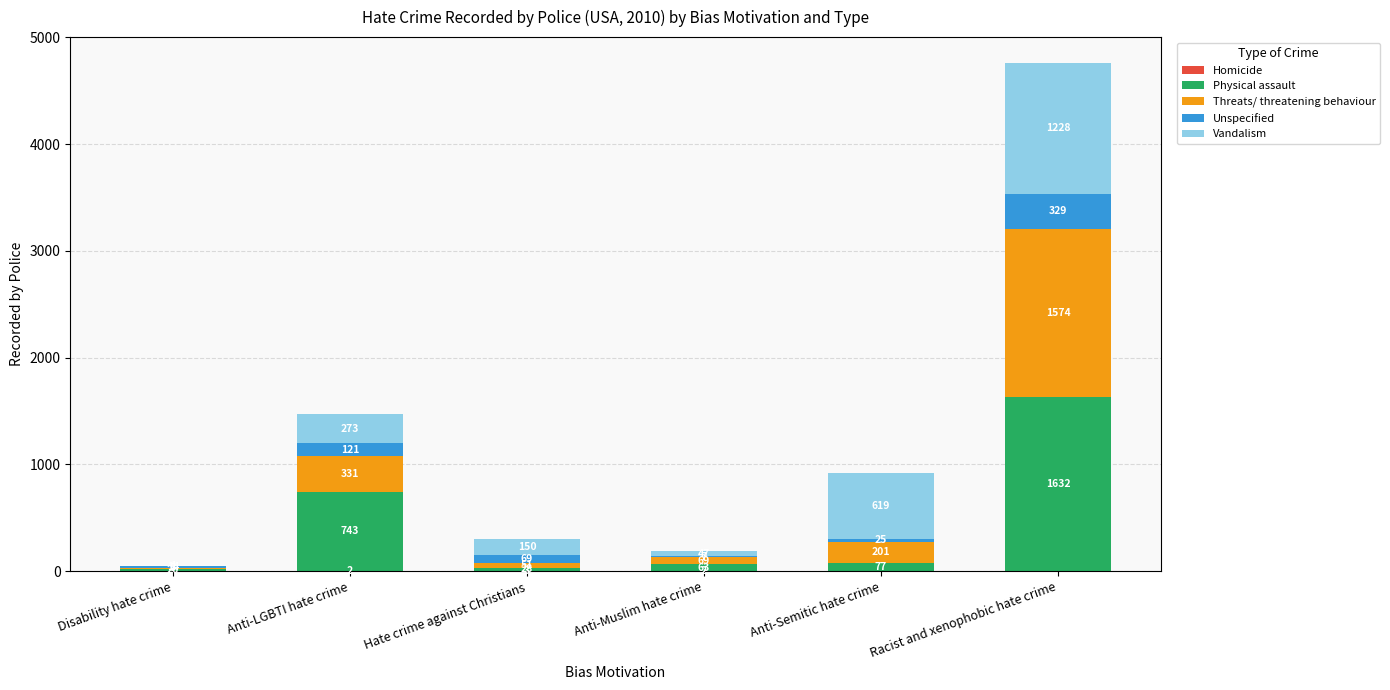

How many distinct data groups are displayed?

5